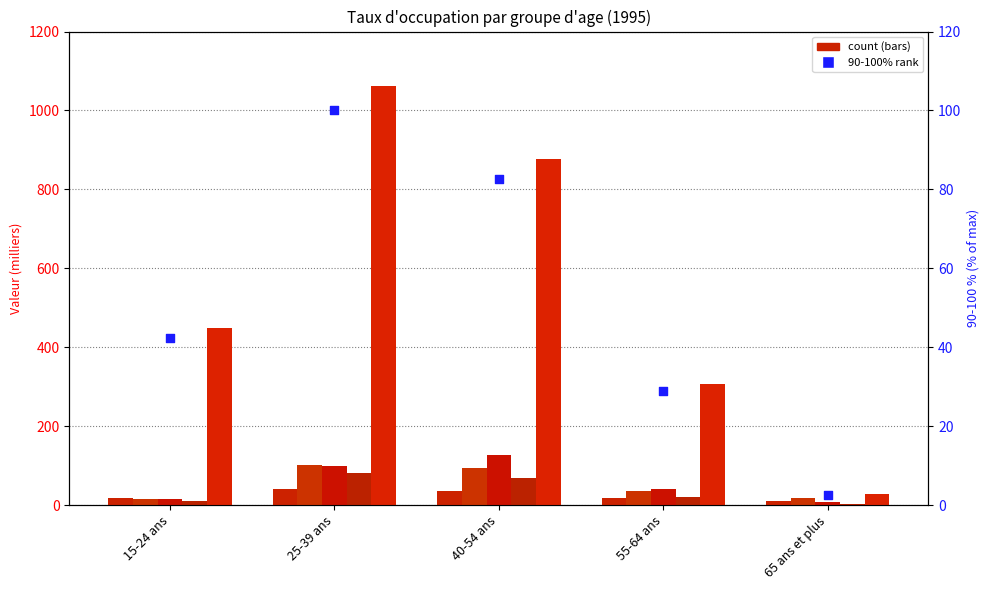

What is the total value across all series at 25-39 ans?

1487.3